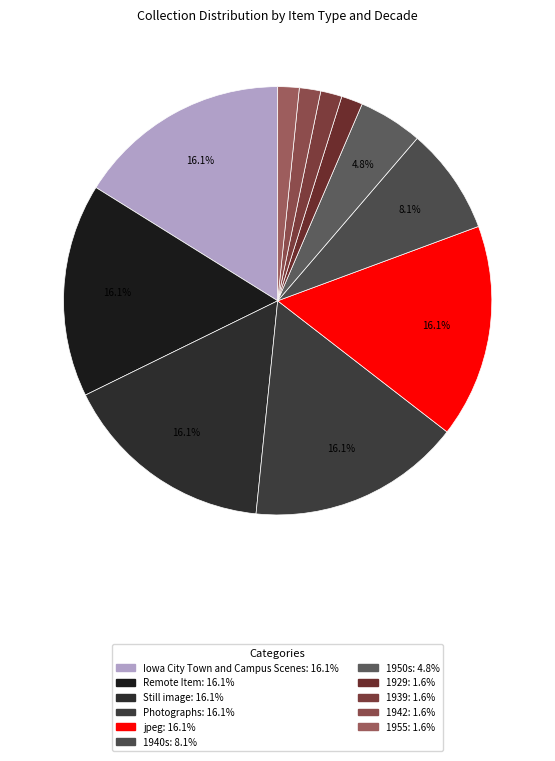

How many slices are in this pie chart?

11